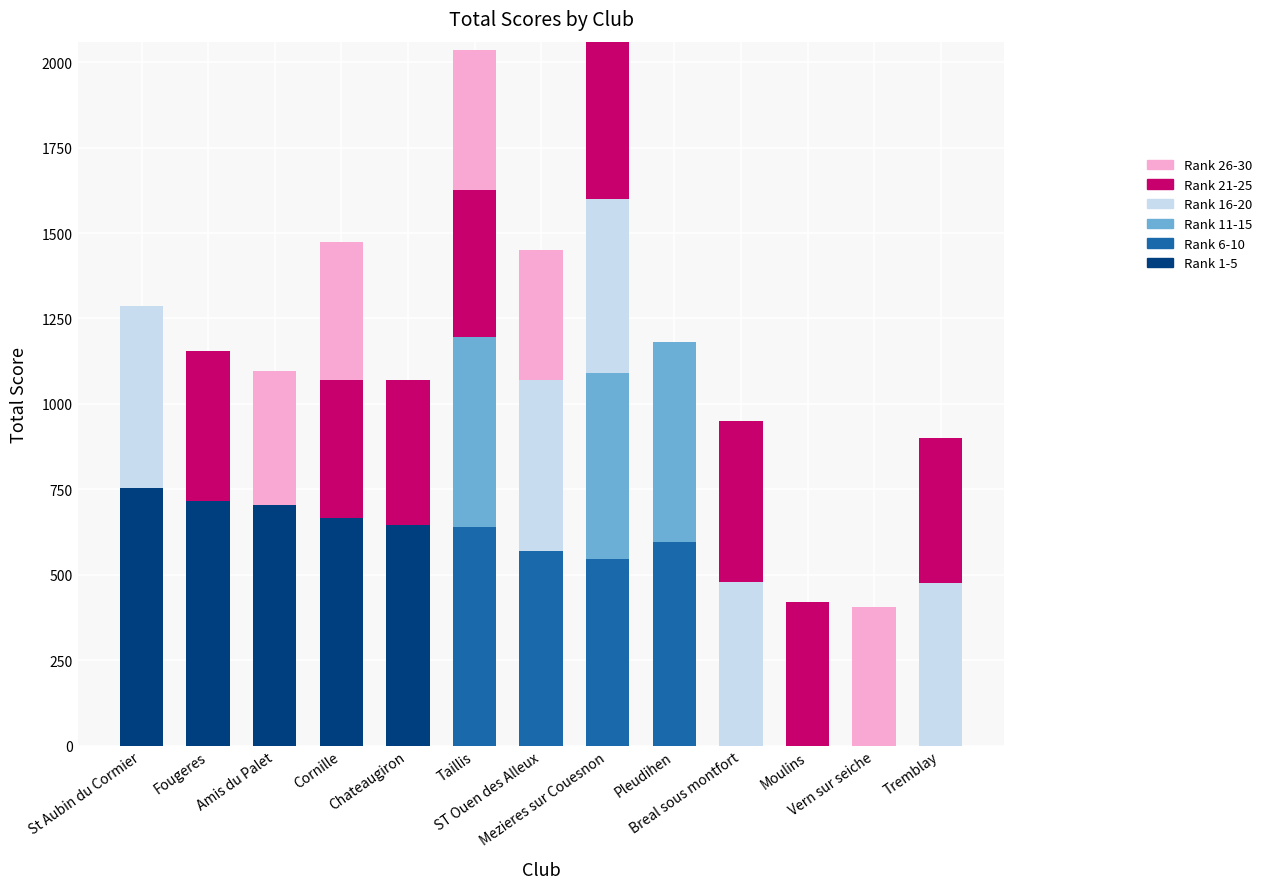

How many values in the Rank 1-5 series exceed 0?

5